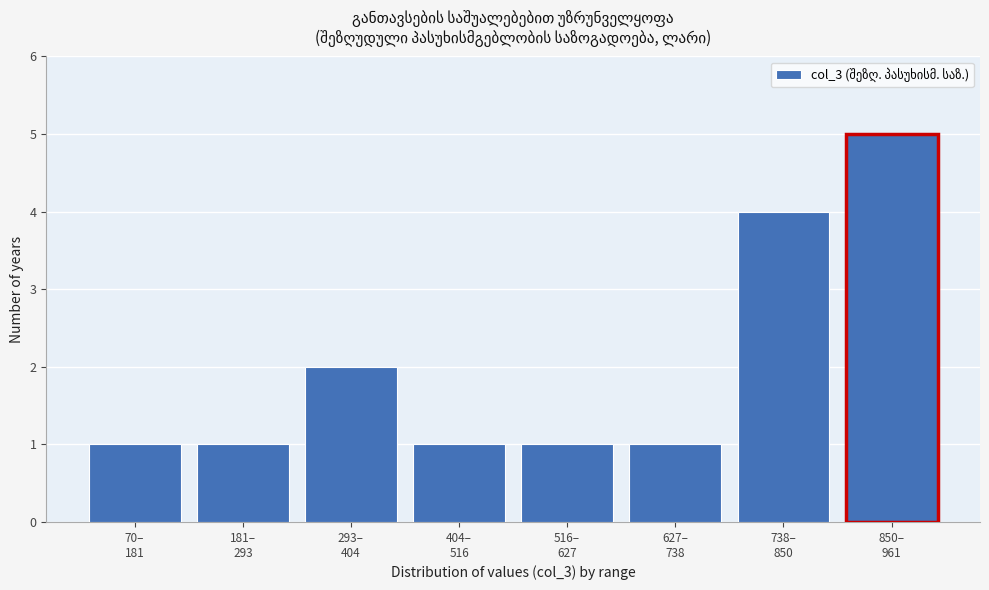

Reading left to right, list all the values displayed in this chart.

1	1	2	1	1	1	4	5